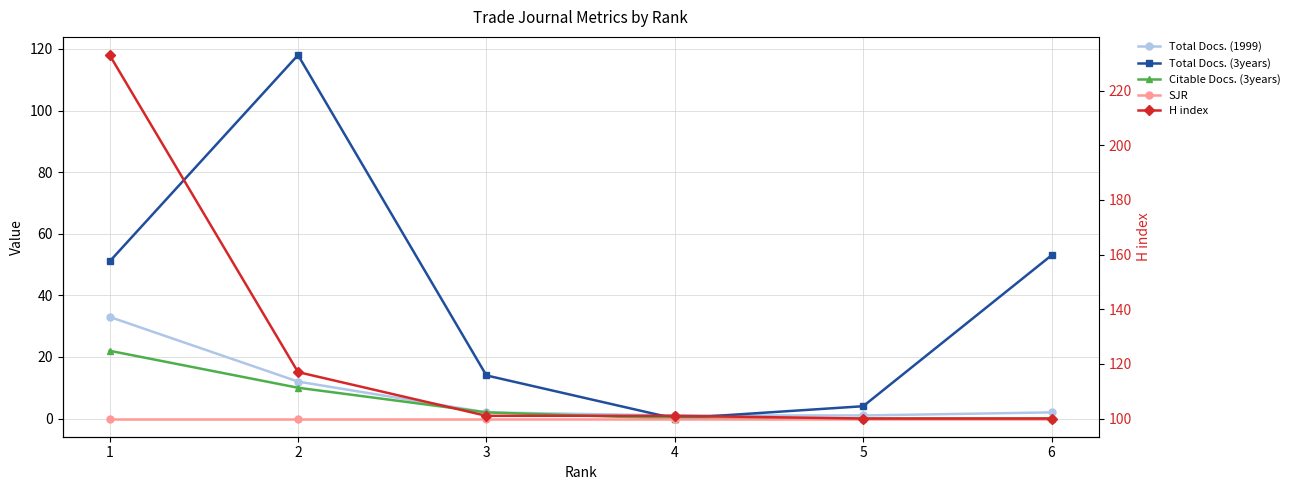

What is the sum of all Total Docs. (3years) values?

240